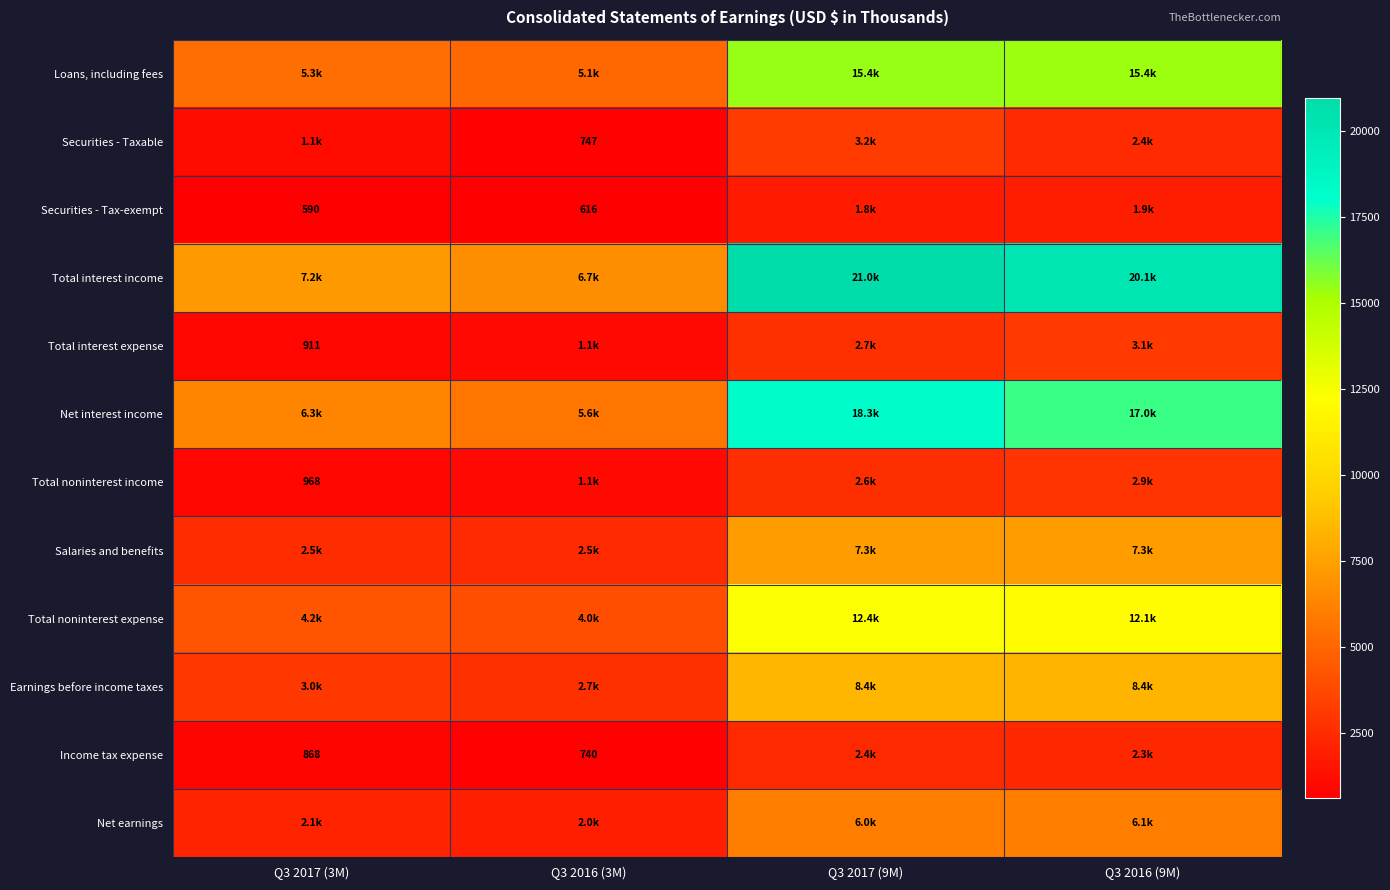

At which category does the chart reach its peak across all series?

Q3 2017 (9M)